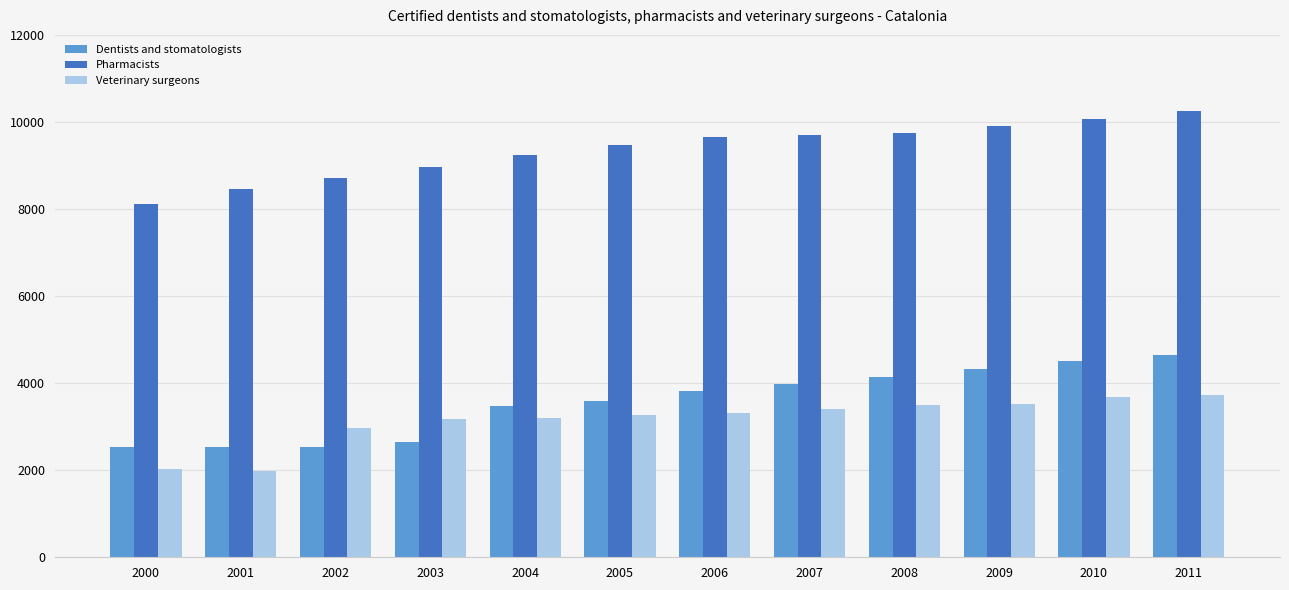

Which series changed the most between 2003 and 2011?

Dentists and stomatologists